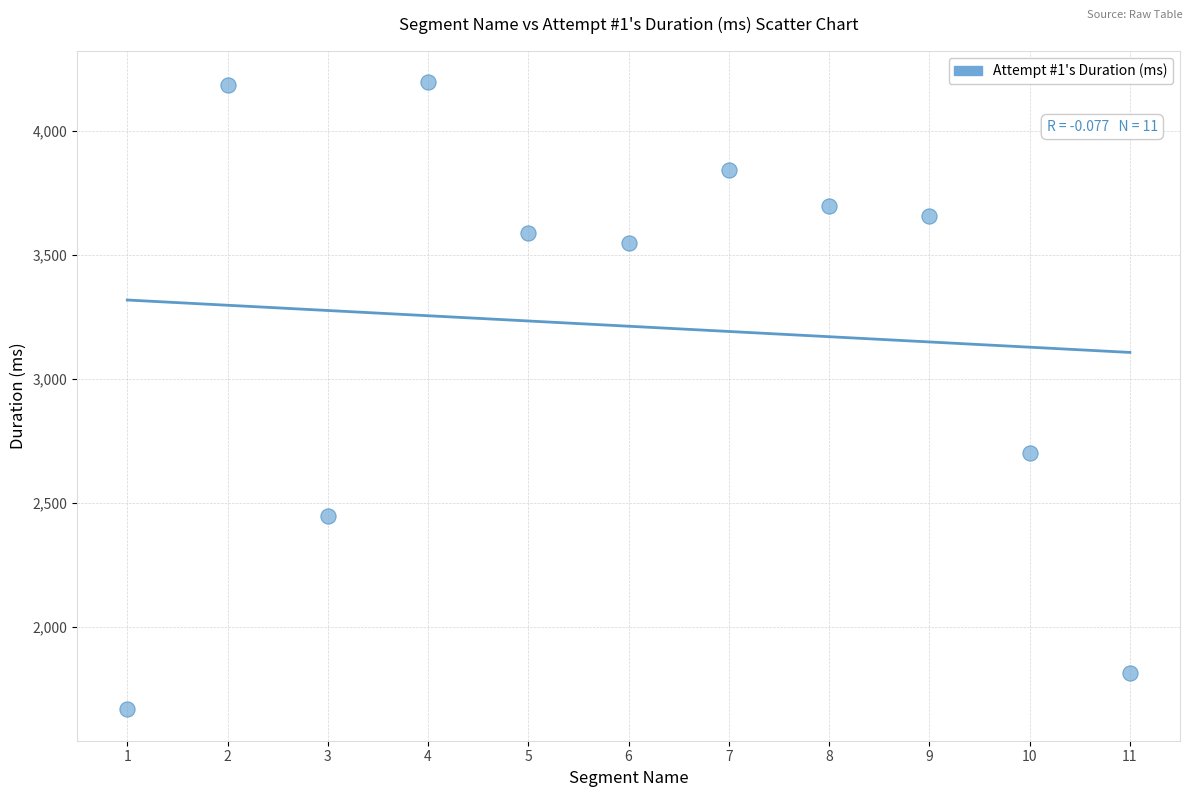

What Y value in the scatter plot is closest to 2932?

2702